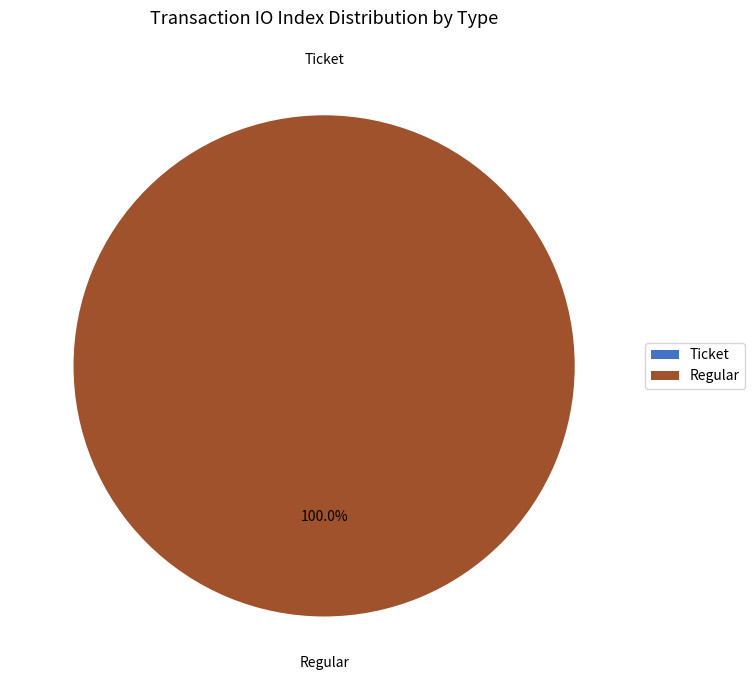

To the nearest percent, what is the difference between the Regular and Ticket slice percentages?

100%